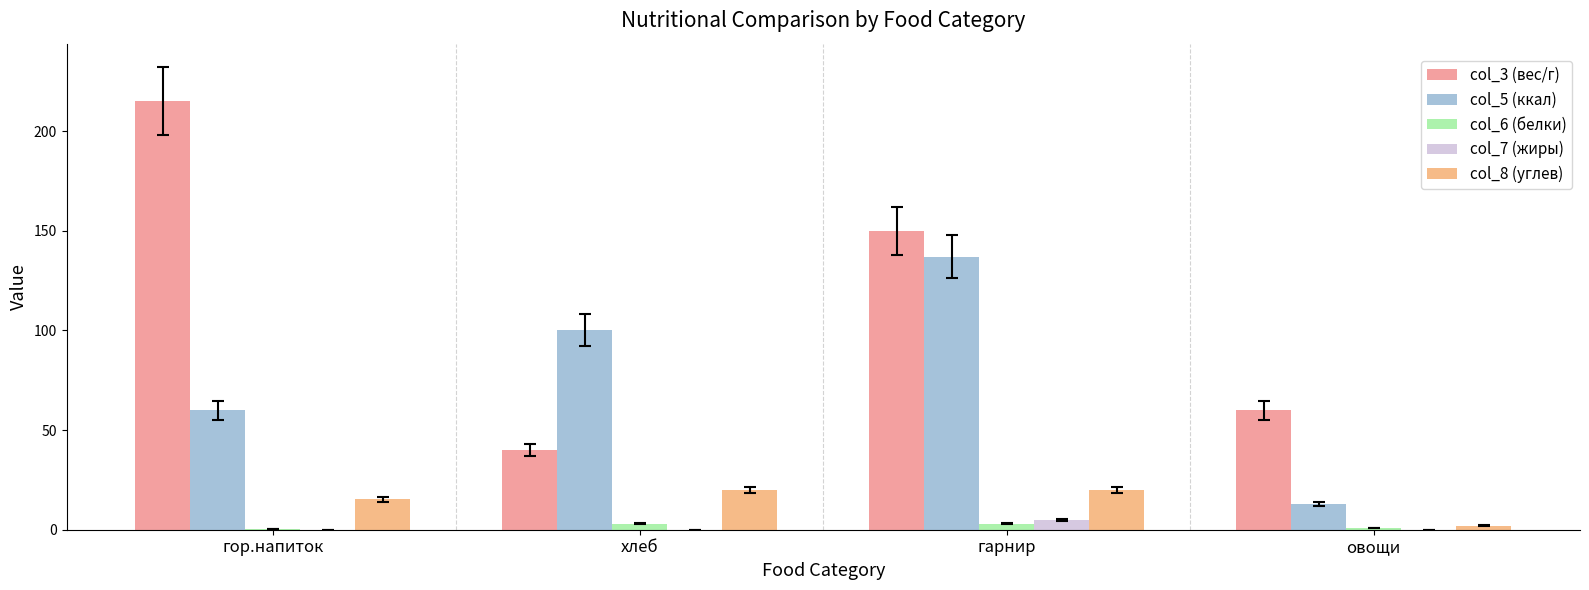

Is it true that col_3 (вес/г) equals 60.0 at овощи?

True